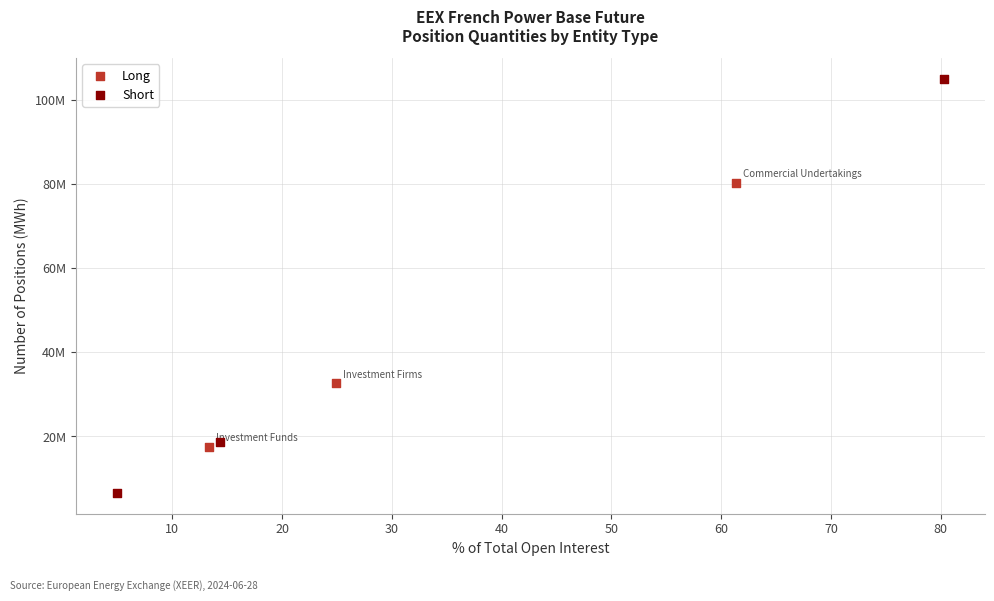

Which series has the widest spread of Y values?

Short